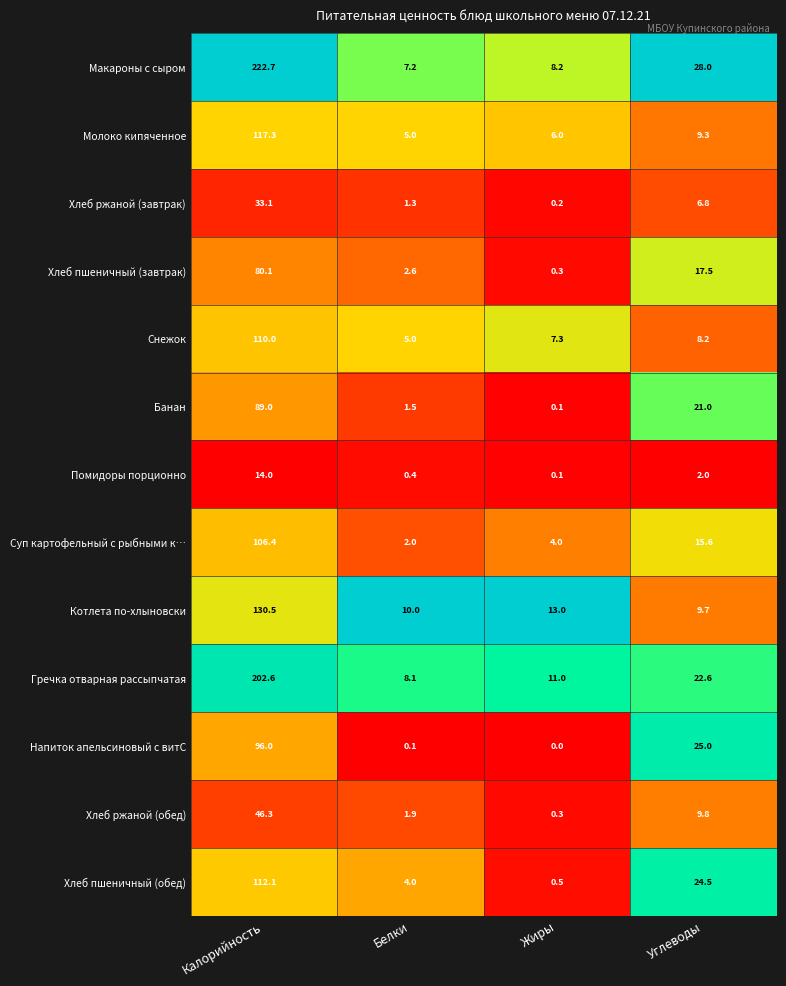

What is the difference between the maximum and minimum values in the Хлеб пшеничный (обед) series?

111.6